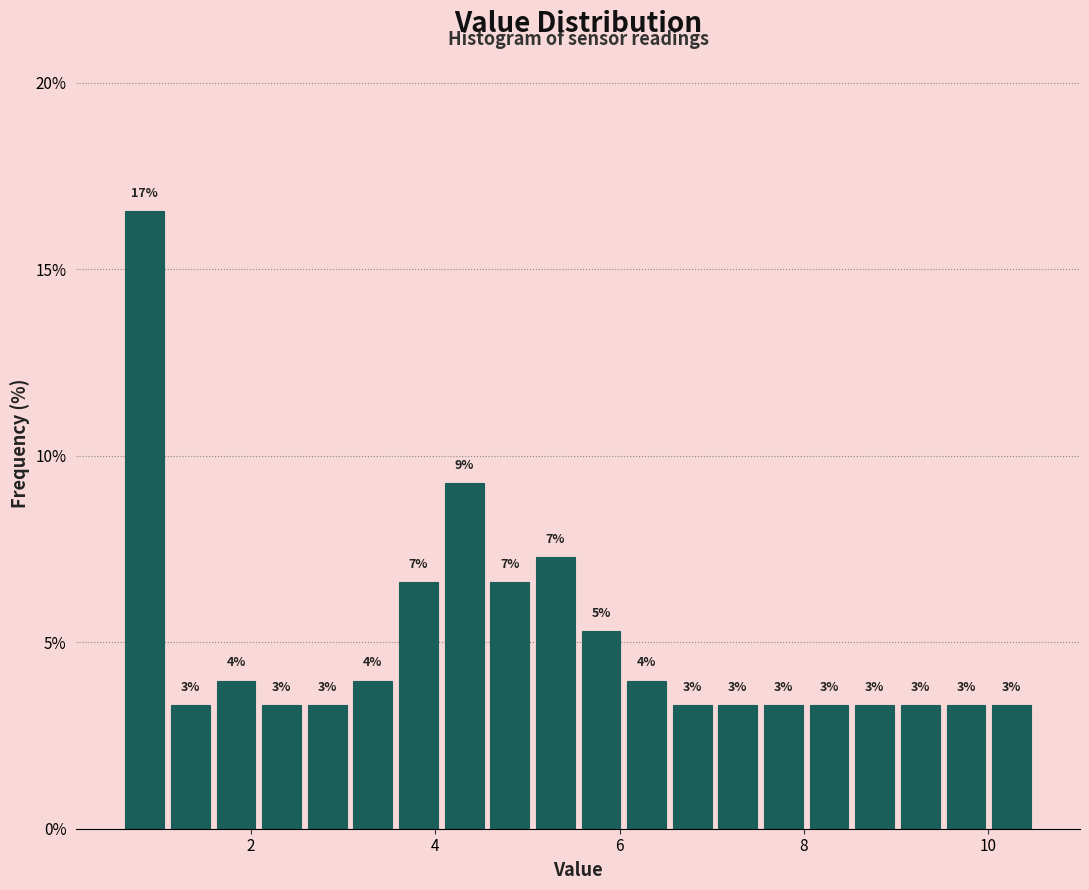

Around what value on the x-axis is the tallest bar? Give the approximate position of its centre, as read against the axis.

0.8